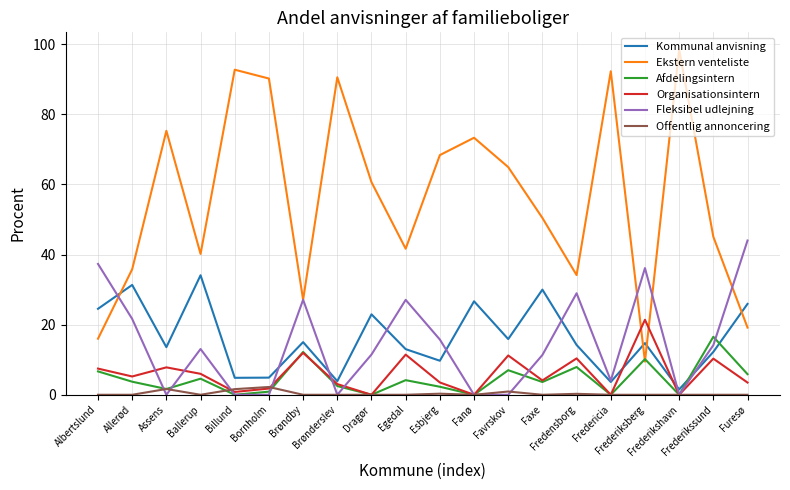

True or false: Kommunal anvisning and Fleksibel udlejning intersect in this chart.

True